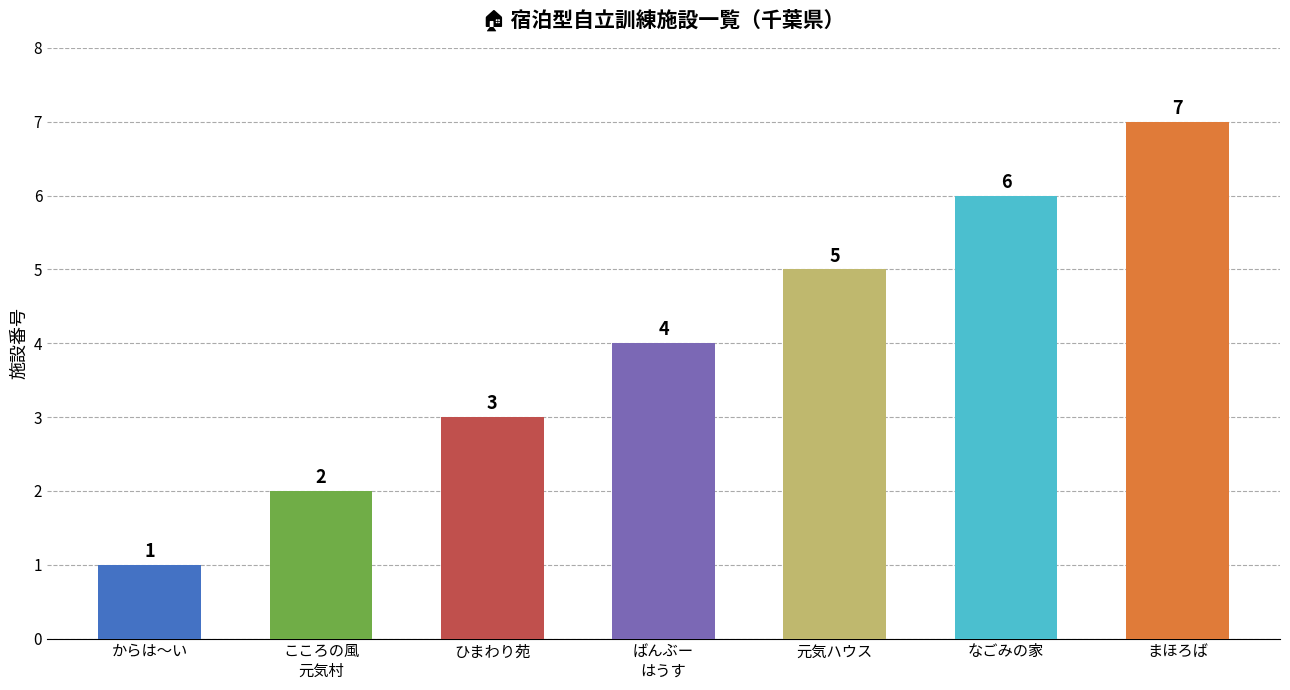

What is the smallest value displayed?

1